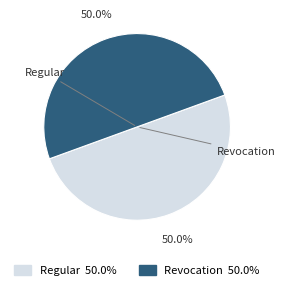

Which category has the smallest portion of the pie?

Revocation